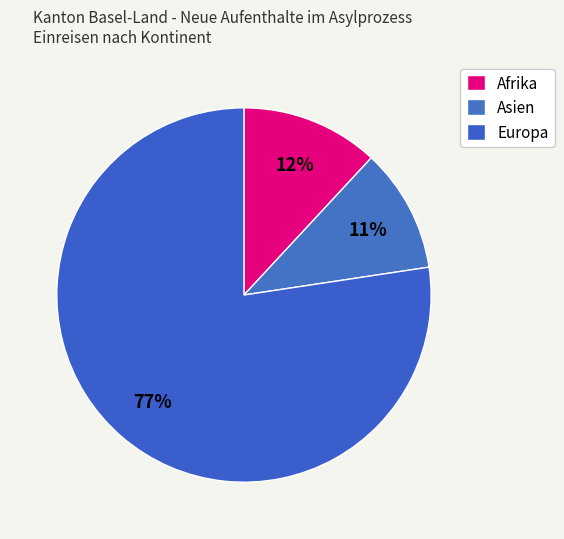

Approximately how many times larger is the value at Asien compared to Afrika?

0.9